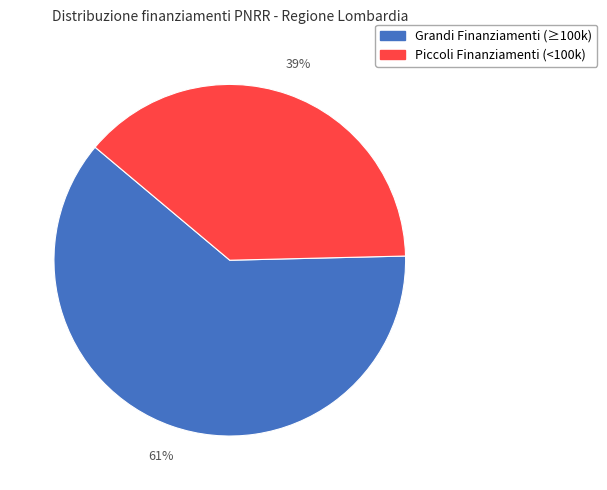

To the nearest percent, what is the average slice percentage?

50%